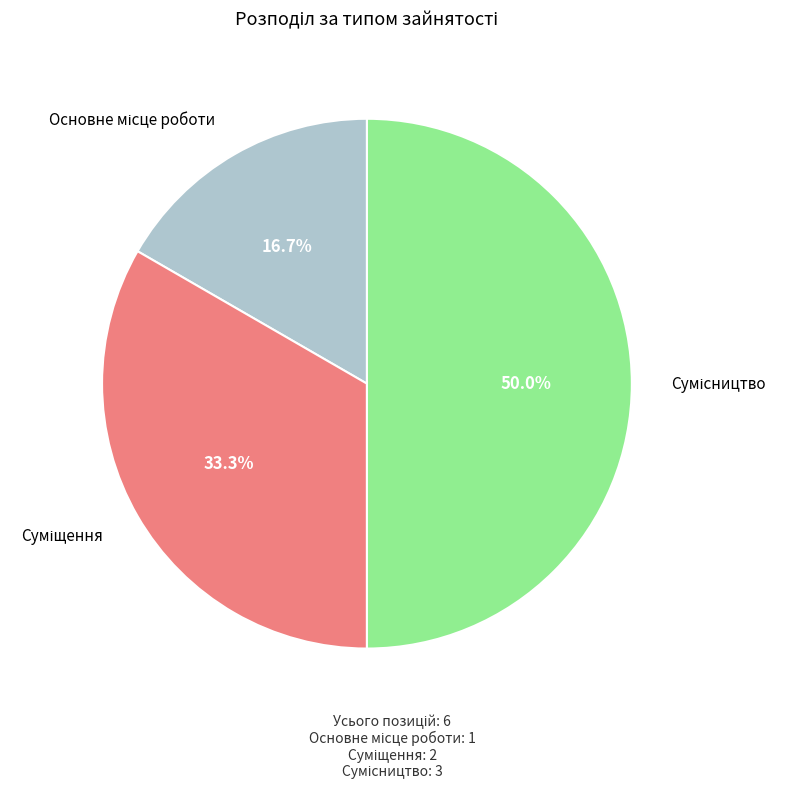

Which category has the smallest portion of the pie?

Основне місце роботи